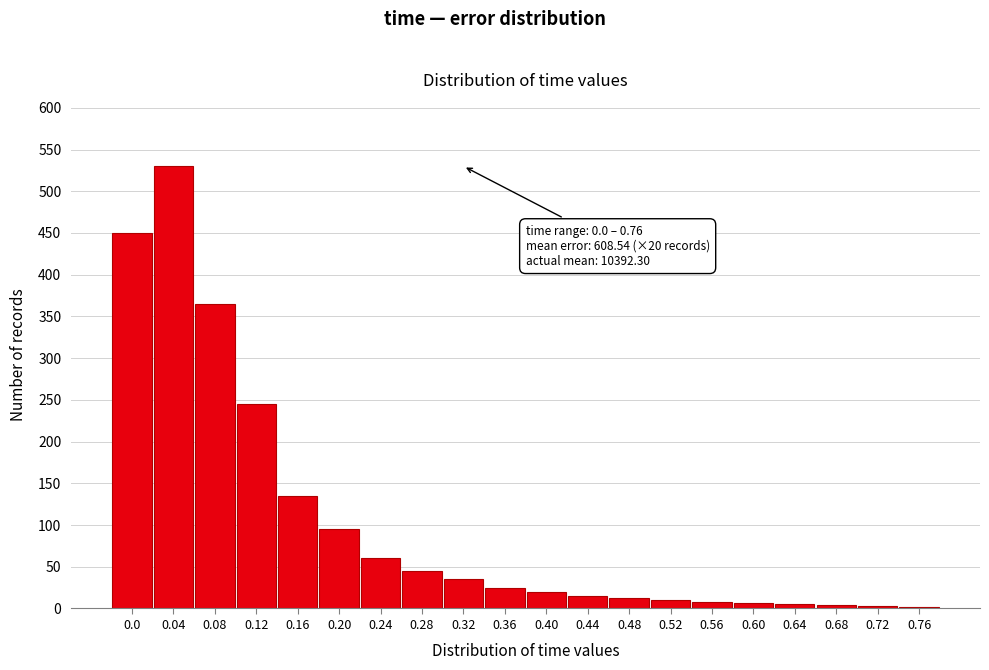

What is the sum of all values?

2070